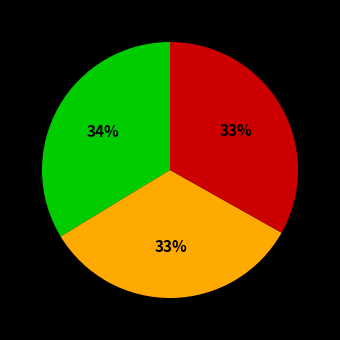

Does any single category account for the majority?

No